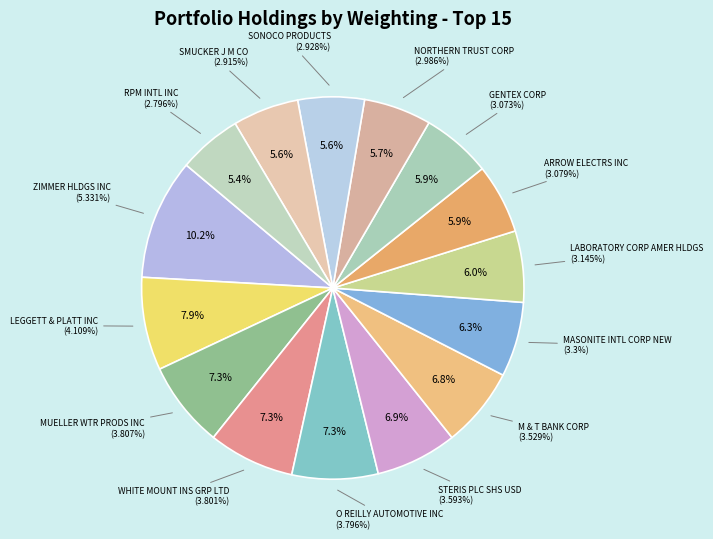

Rank the categories by value from highest to lowest.

ZIMMER HLDGS INC, LEGGETT & PLATT INC, MUELLER WTR PRODS INC, WHITE MOUNT INS GRP LTD, O REILLY AUTOMOTIVE INC, STERIS PLC SHS USD, M & T BANK CORP, MASONITE INTL CORP NEW, LABORATORY CORP AMER HLDGS, ARROW ELECTRS INC, GENTEX CORP, NORTHERN TRUST CORP, SONOCO PRODUCTS, SMUCKER J M CO, RPM INTL INC